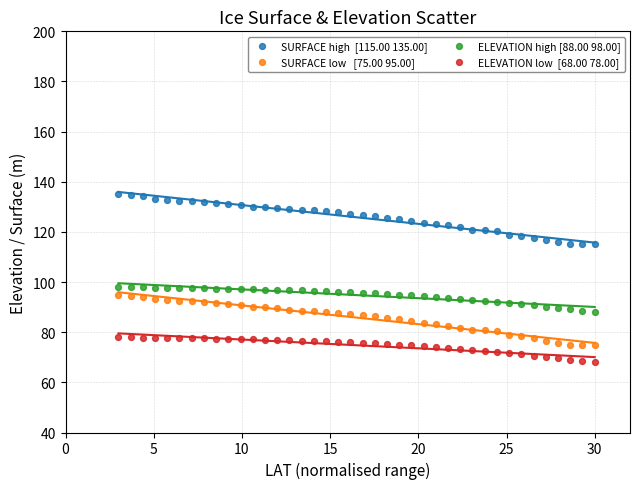

Across all data points, what is the range of Y values (max minus min)?

67.0